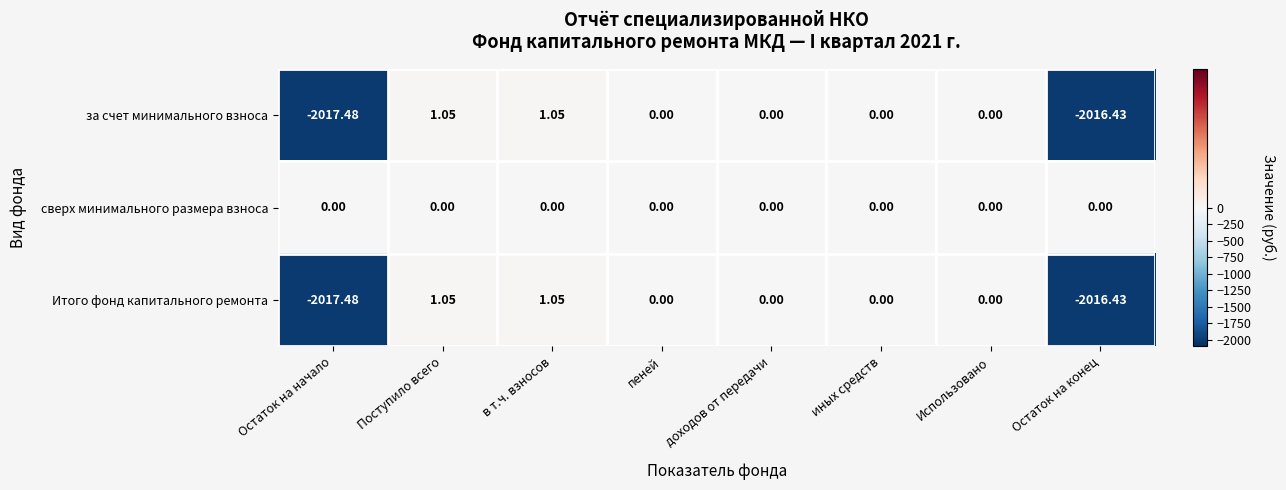

Which series has the largest total across all categories?

сверх минимального размера взноса